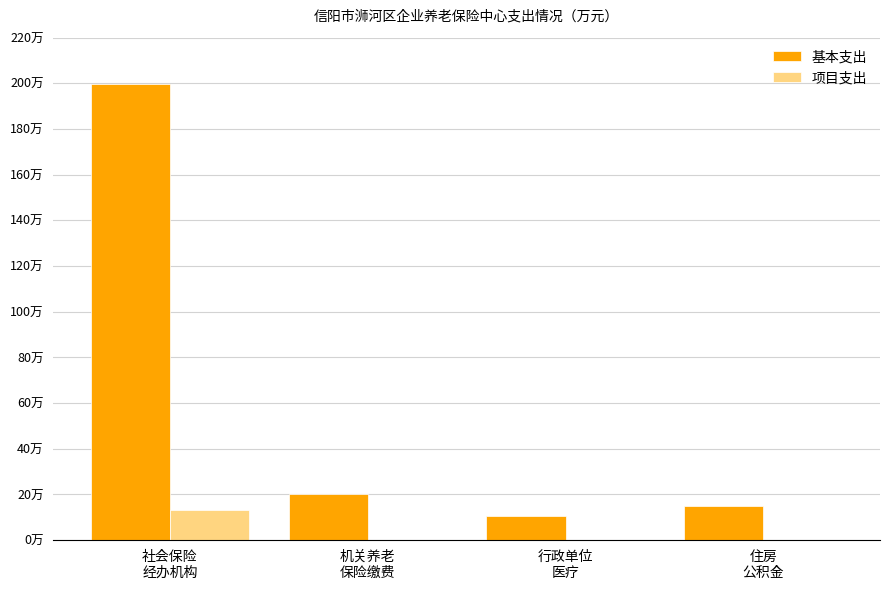

Which series has the widest spread of values?

基本支出